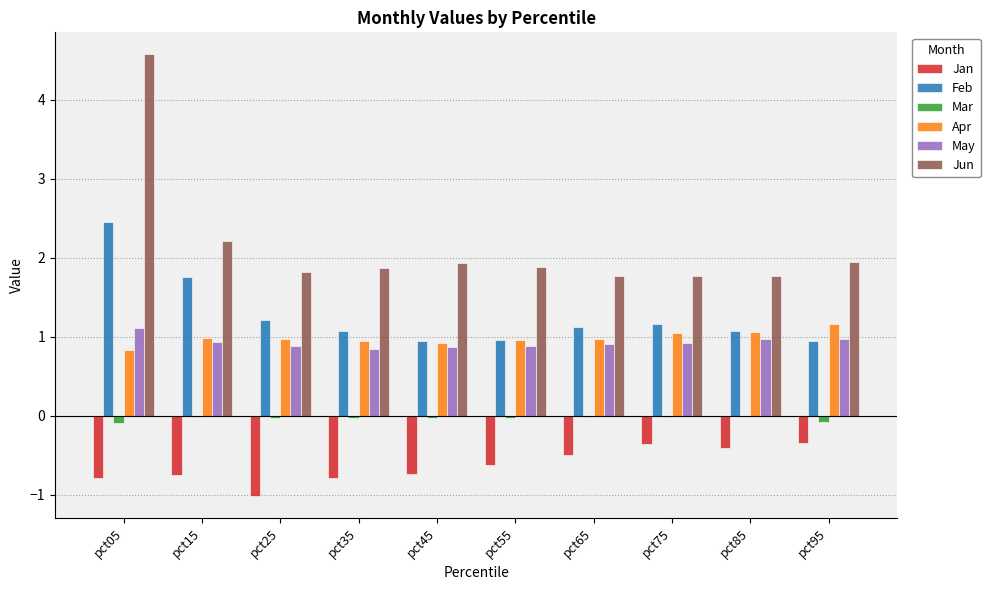

What is the sum of all Jun values?

21.6